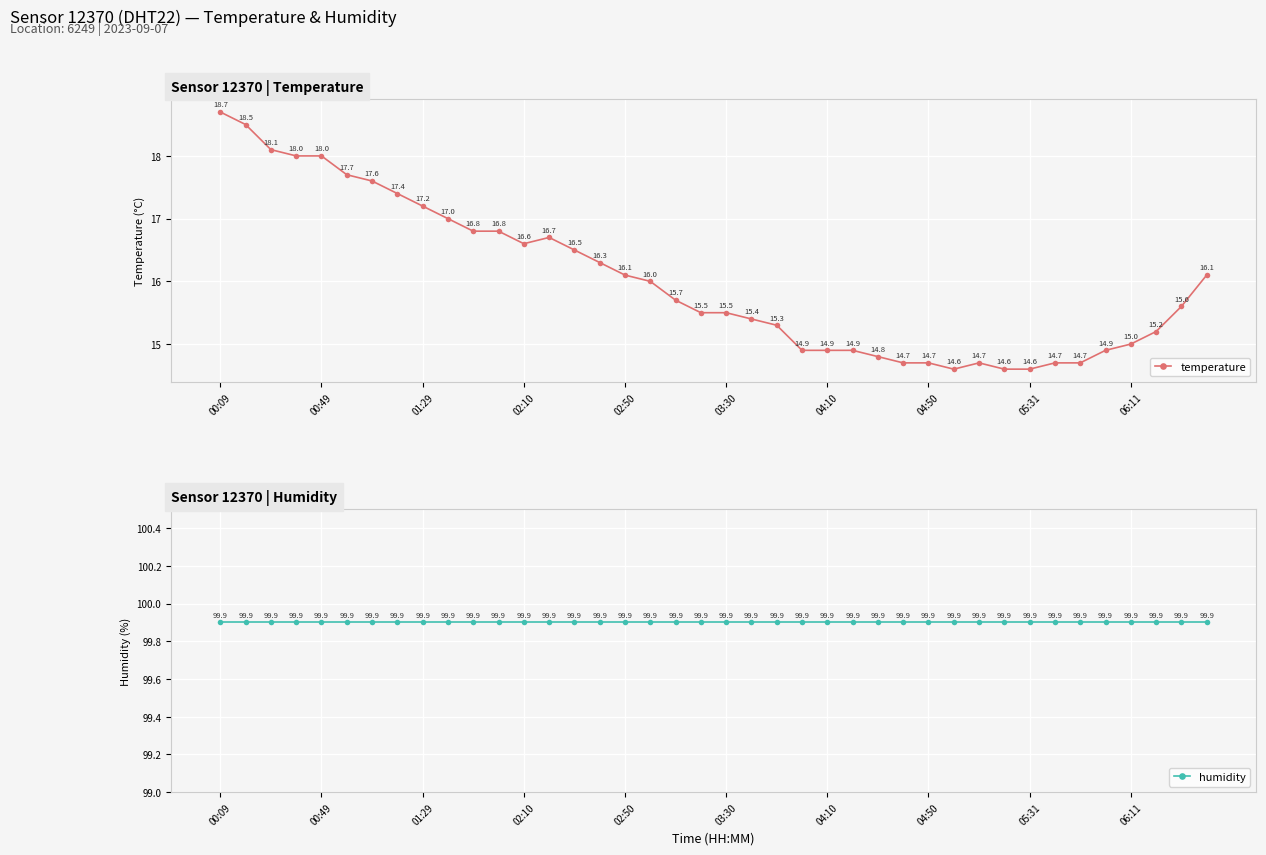

At which category is the sum across all series the highest?

00:09